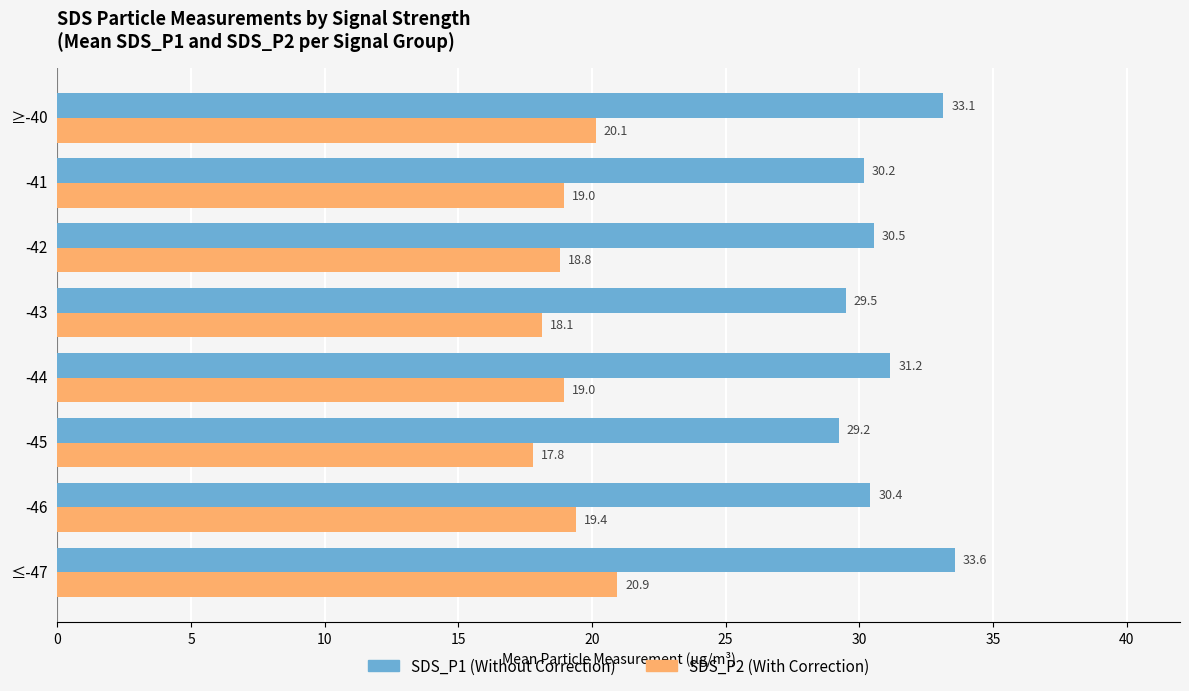

What is the greatest value displayed?

33.6